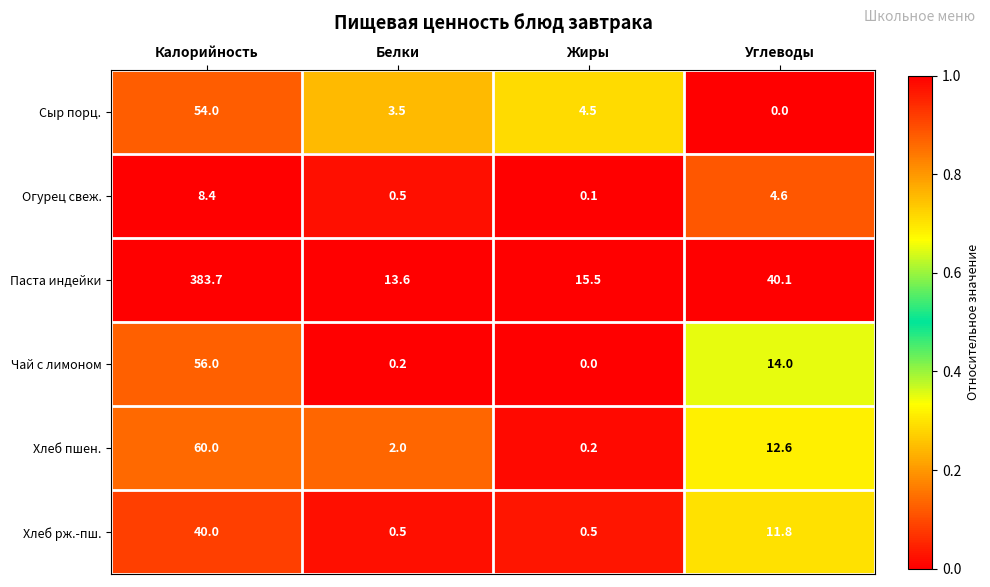

Where is Паста индейки nearest to the value 198?

Углеводы